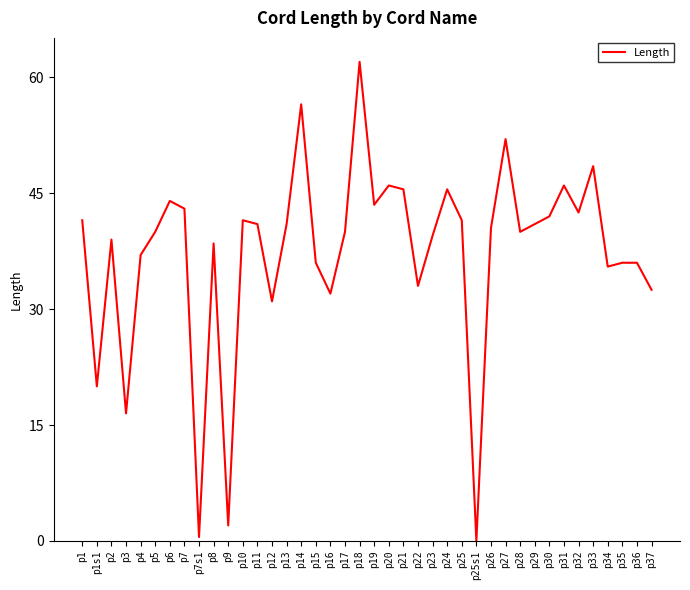

Reading right to left, what are all the values shown in this chart?

p37=32.5	p36=36.0	p35=36.0	p34=35.5	p33=48.5	p32=42.5	p31=46.0	p30=42.0	p29=41.0	p28=40.0	p27=52.0	p26=40.5	p25s1=0.0	p25=41.5	p24=45.5	p23=39.5	p22=33.0	p21=45.5	p20=46.0	p19=43.5	p18=62.0	p17=40.0	p16=32.0	p15=36.0	p14=56.5	p13=41.0	p12=31.0	p11=41.0	p10=41.5	p9=2.0	p8=38.5	p7s1=0.5	p7=43.0	p6=44.0	p5=40.0	p4=37.0	p3=16.5	p2=39.0	p1s1=20.0	p1=41.5